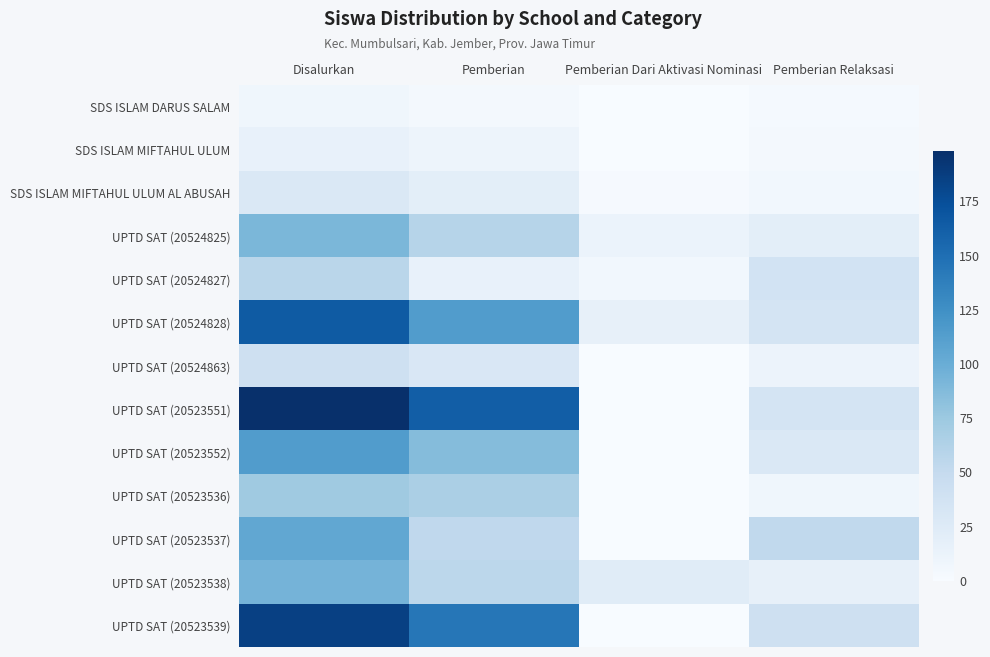

List the series in order of their peak value, lowest first.

SDS ISLAM DARUS SALAM, SDS ISLAM MIFTAHUL ULUM, SDS ISLAM MIFTAHUL ULUM AL ABUSAH, UPTD SAT (20524863), UPTD SAT (20524827), UPTD SAT (20523536), UPTD SAT (20524825), UPTD SAT (20523538), UPTD SAT (20523537), UPTD SAT (20523552), UPTD SAT (20524828), UPTD SAT (20523539), UPTD SAT (20523551)